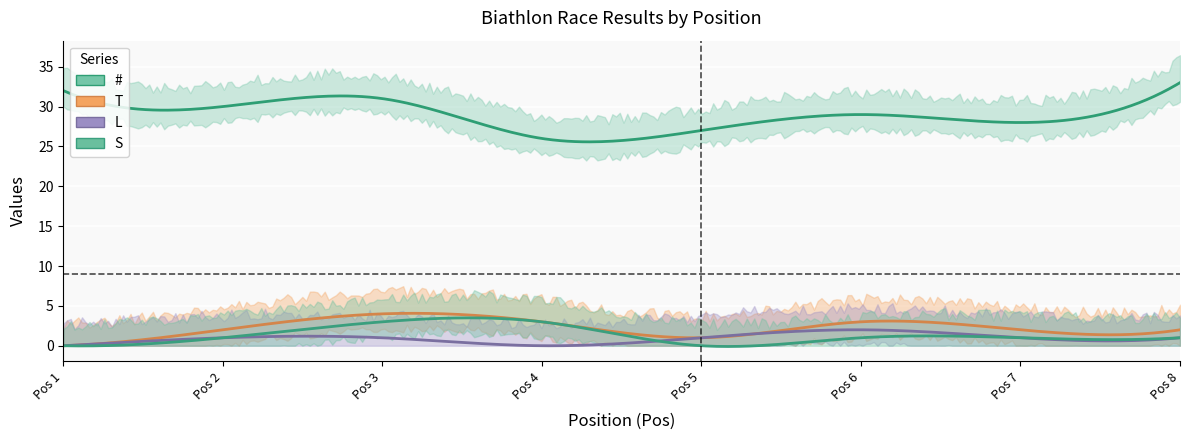

What is the value of the S point at the 4th from the left?

3